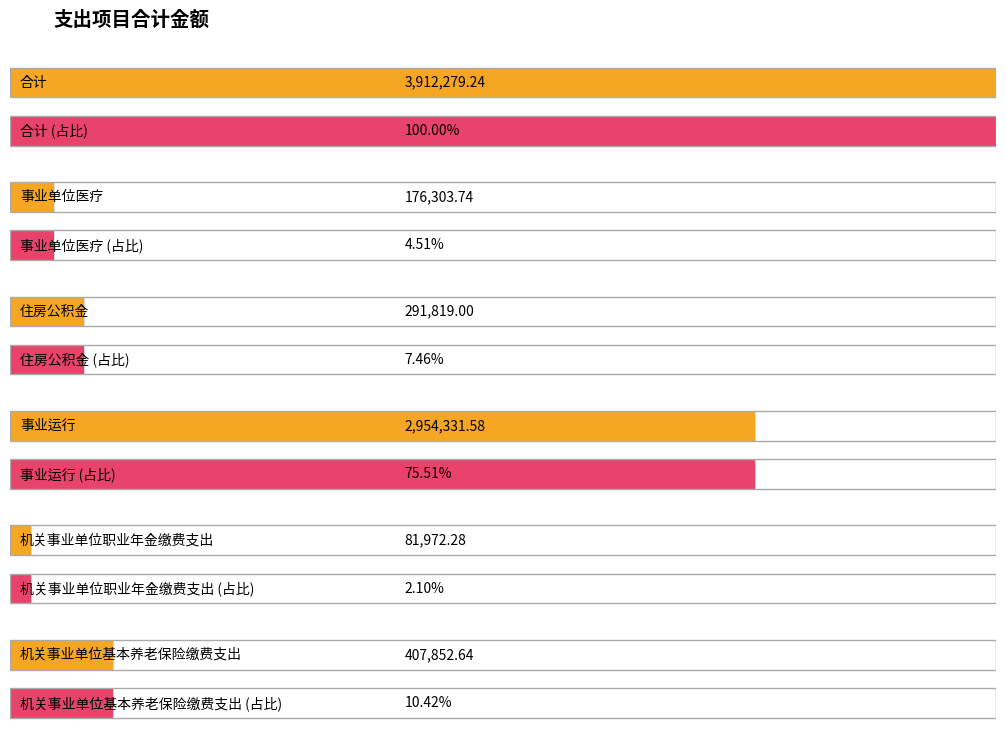

What is the sum of all values?

7824558.5